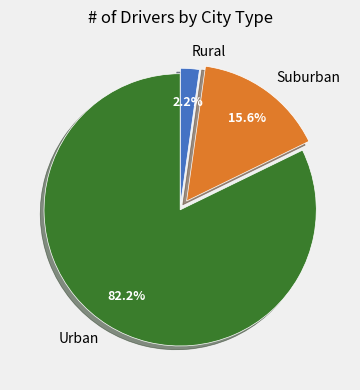

Which category has the biggest portion of the pie?

Urban